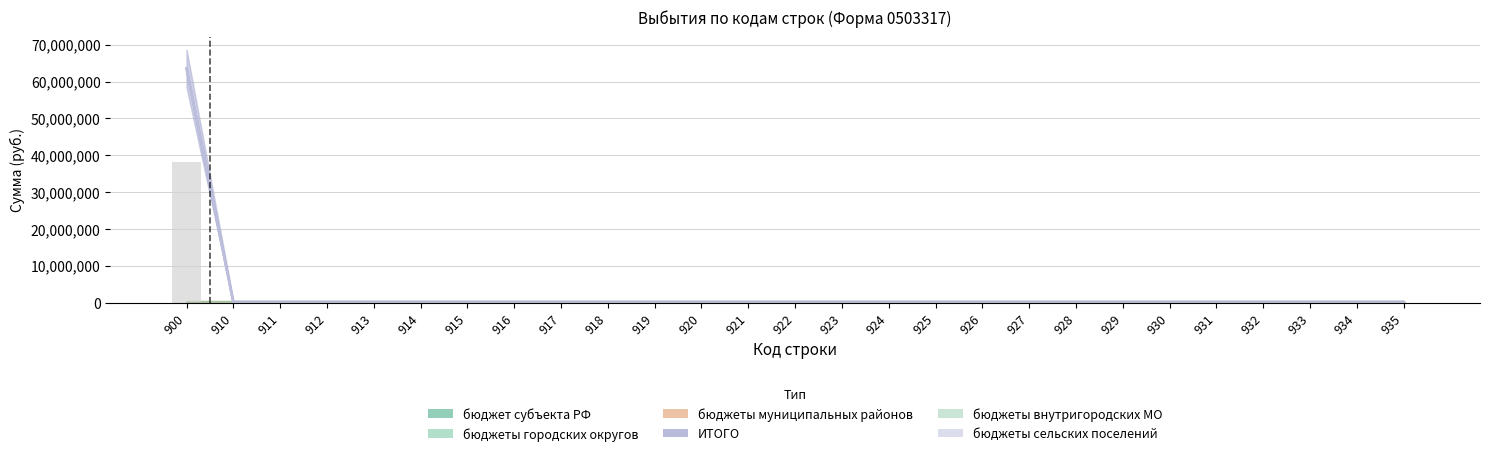

Which category has the highest value across all series?

900